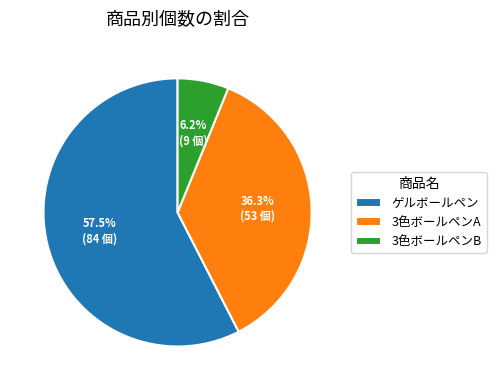

Do 3色ボールペンB and 3色ボールペンA together represent more than half of the pie?

No